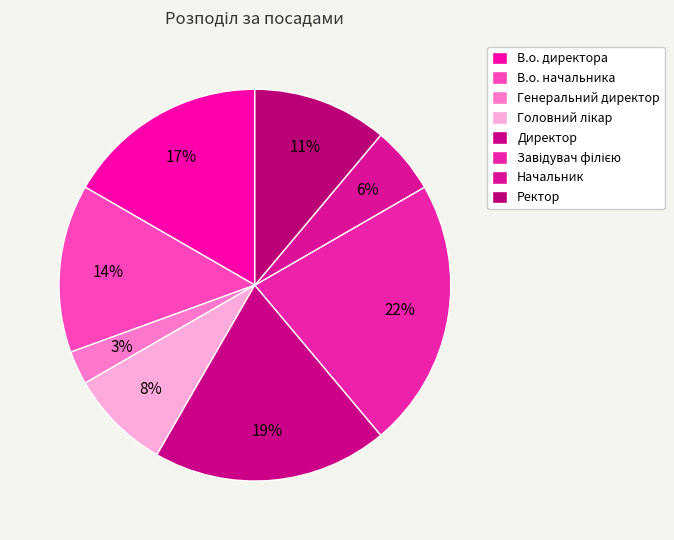

The Начальник slice represents 16% of the pie. True or false?

False